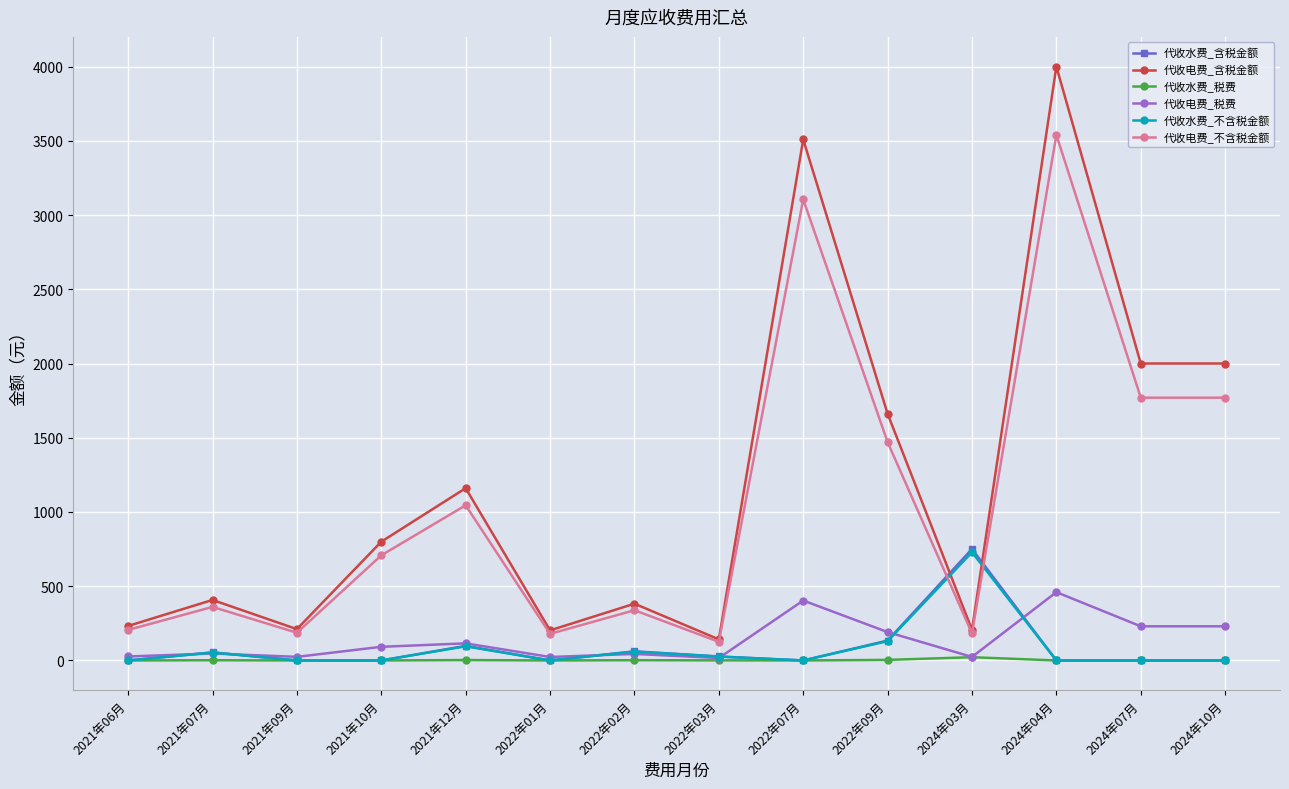

True or false: 代收电费_税费 and 代收电费_不含税金额 cross at least once.

False